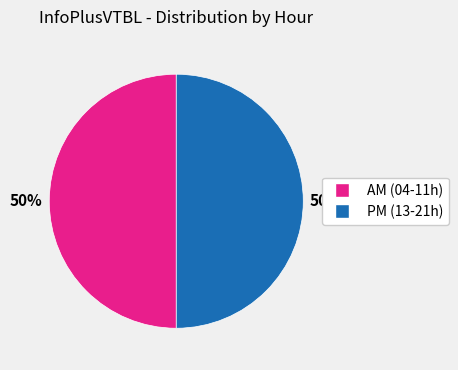

Combined, do PM (13-21h) and AM (04-11h) account for over 50%?

Yes